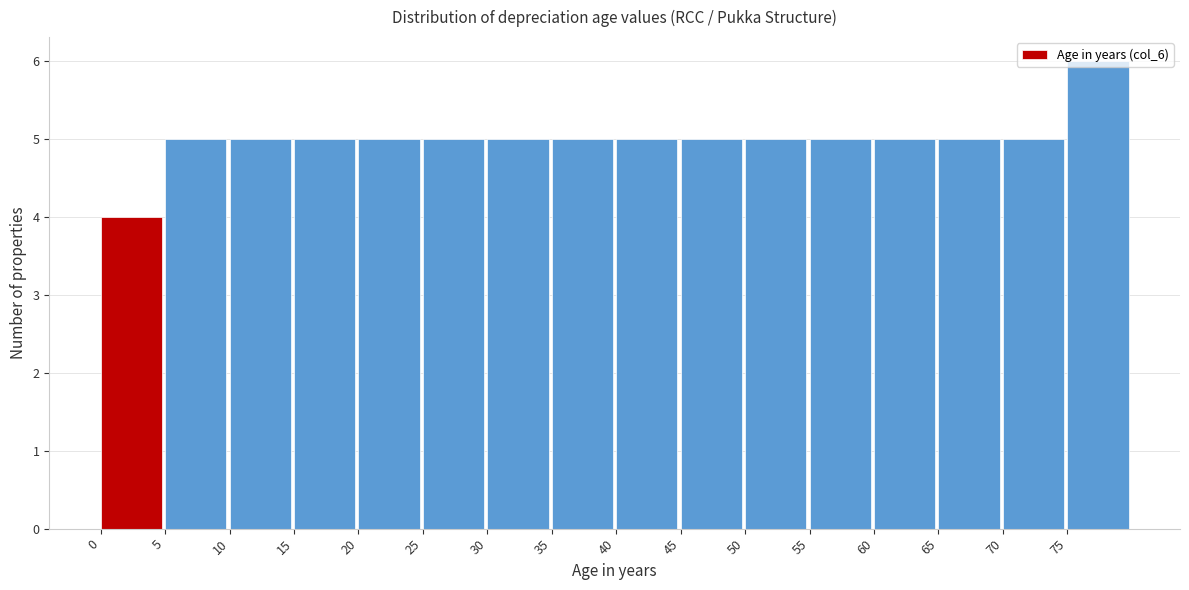

Which range on the x-axis has the tallest bar?

75 to 80